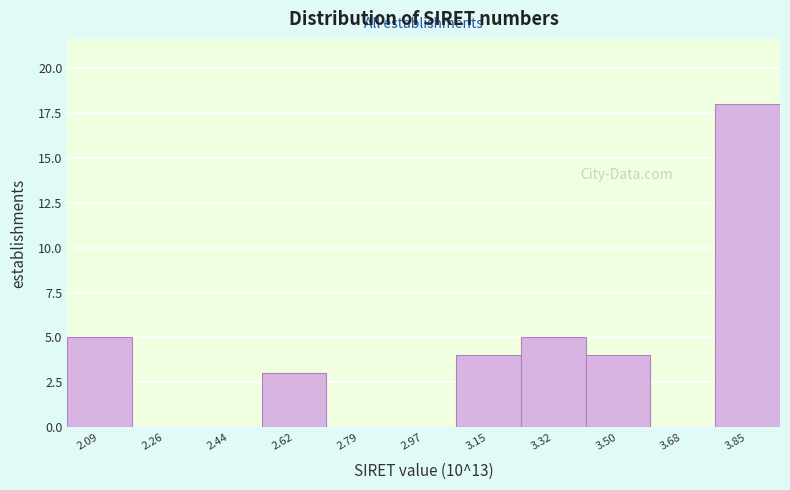

What is the height of the bar covering 3.42 to 3.58 on the x-axis? Neither the bar edges nor the heights are printed on the chart, so give them approximately, as read against the axes.

4